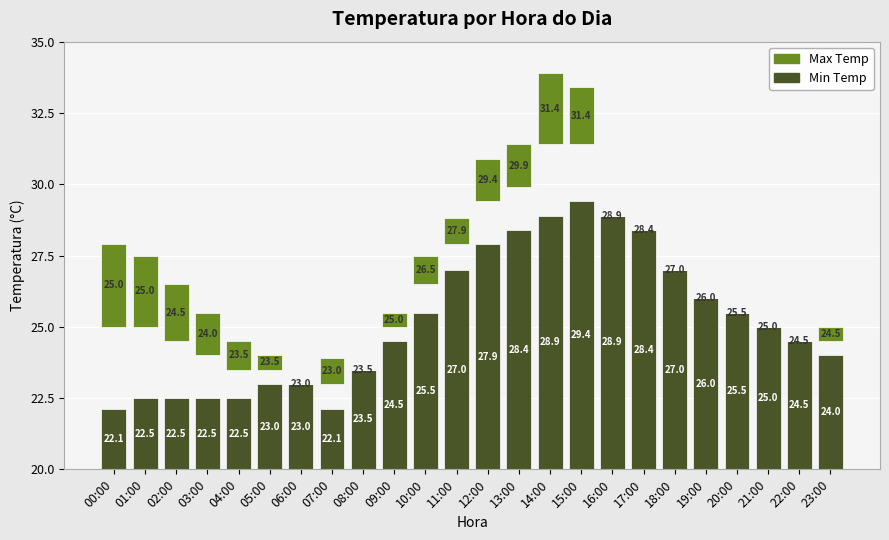

Between 16:00 and 23:00, which series saw the biggest shift?

Min Temp